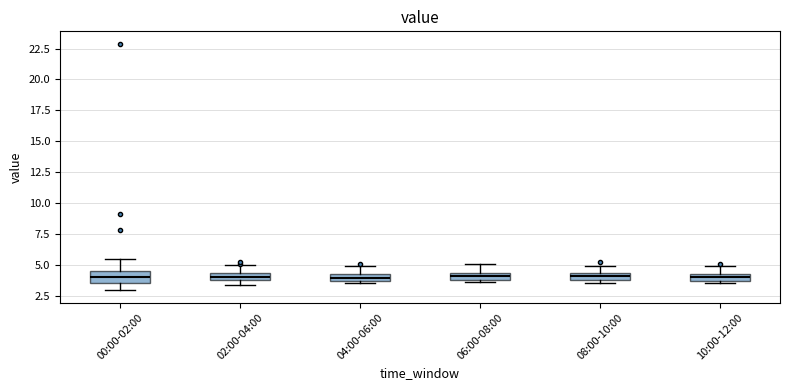

Where is the lower edge of the box for 06:00-08:00 on the y-axis? The values are not printed on the chart, so give them approximately, as read against the axis.

4.0